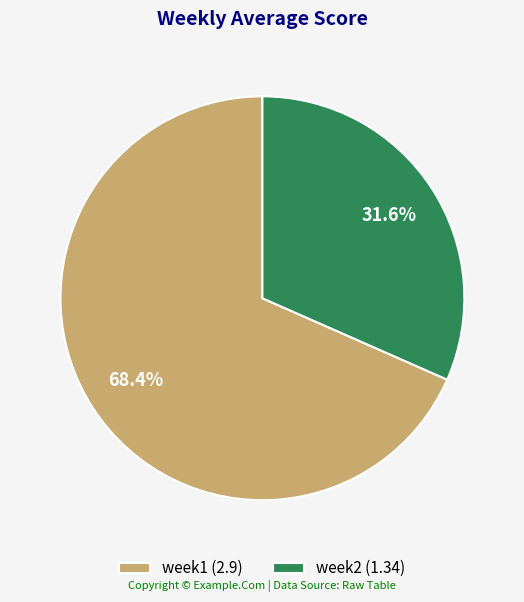

Is it true that week2 is 32% of the pie?

True